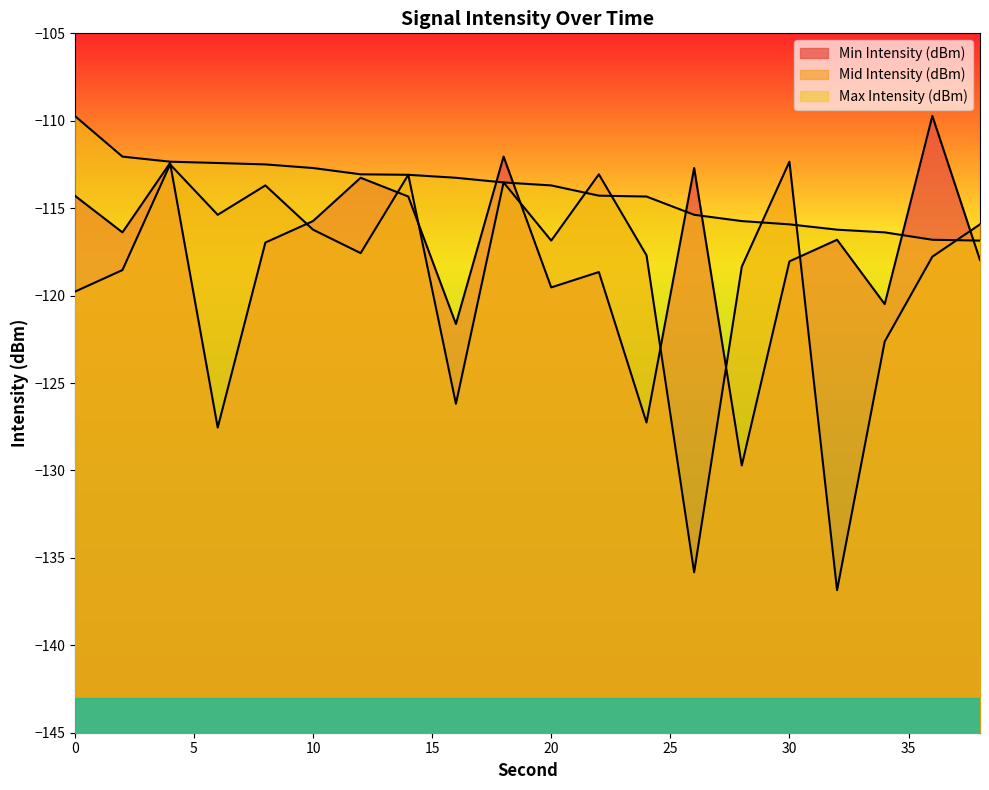

How many values in the Max Intensity (dBm) series are below -113?

14